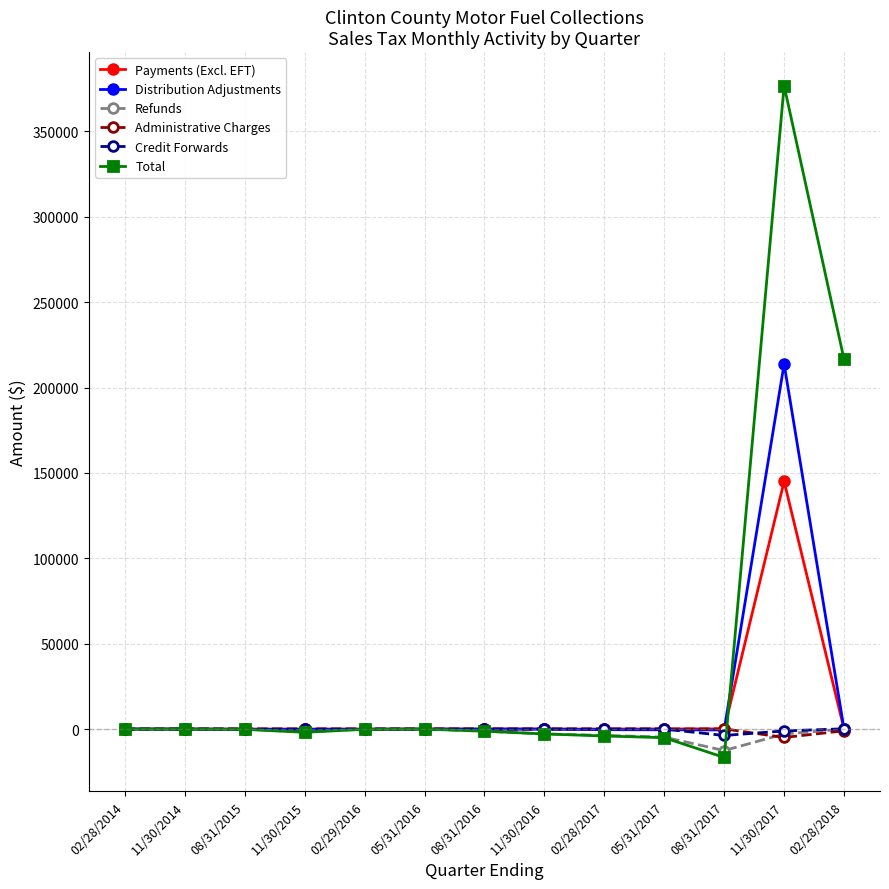

The value of Distribution Adjustments at 02/28/2014 is 69234.1. True or false?

False